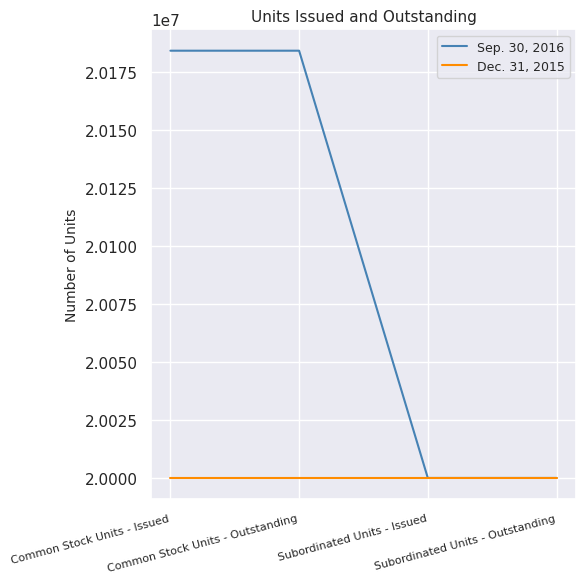

How many lines are shown in the chart?

2